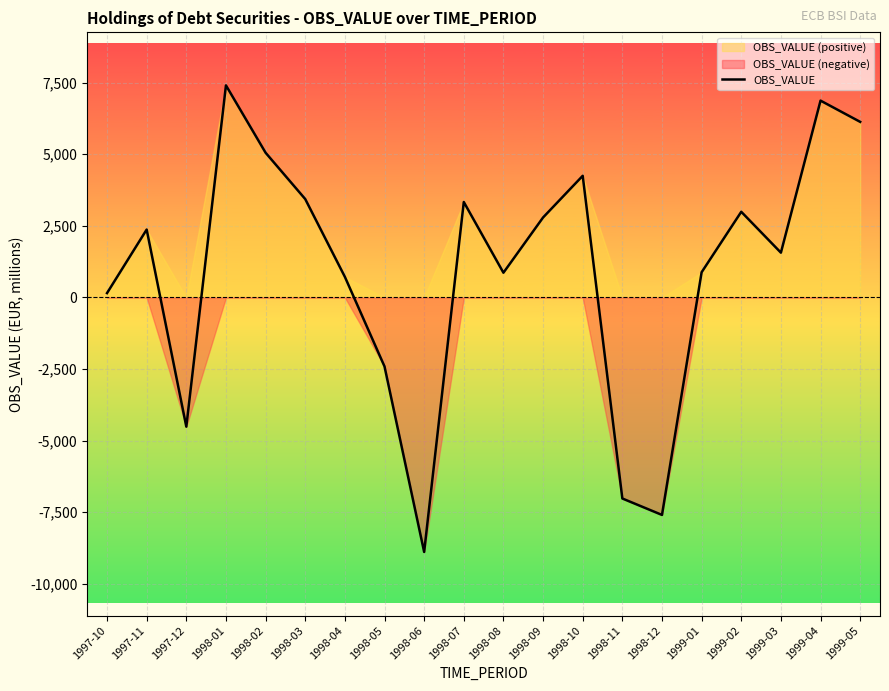

Reading left to right, list all the values displayed in this chart.

1997-10=153.3	1997-11=2372.0	1997-12=-4511.4	1998-01=7407.2	1998-02=5054.5	1998-03=3436.7	1998-04=720.8	1998-05=-2408.5	1998-06=-8886.4	1998-07=3334.4	1998-08=864.7	1998-09=2793.2	1998-10=4248.8	1998-11=-7019.7	1998-12=-7593.4	1999-01=881.0	1999-02=2992.4	1999-03=1564.8	1999-04=6874.2	1999-05=6132.4